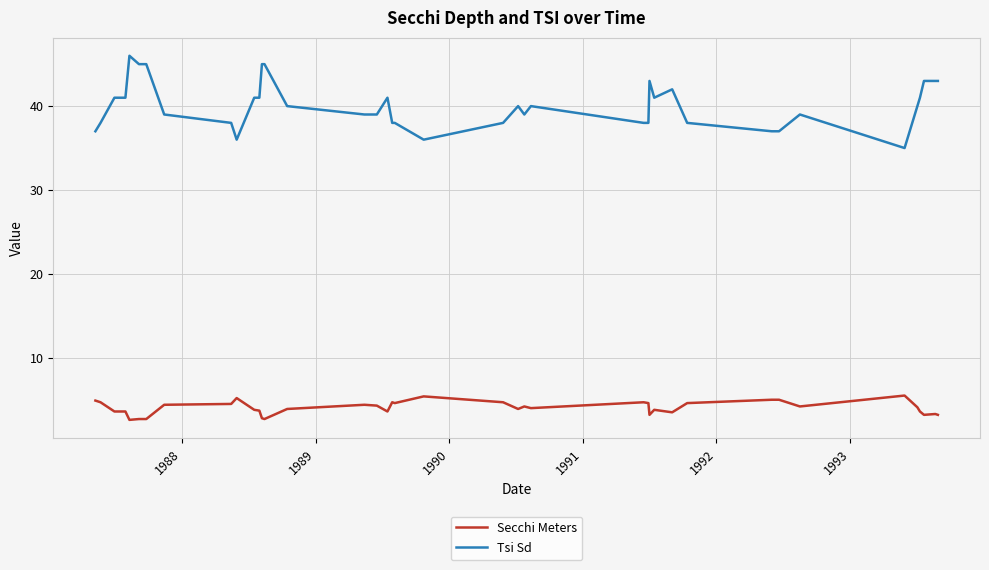

What is the minimum value for Tsi Sd?

35.0